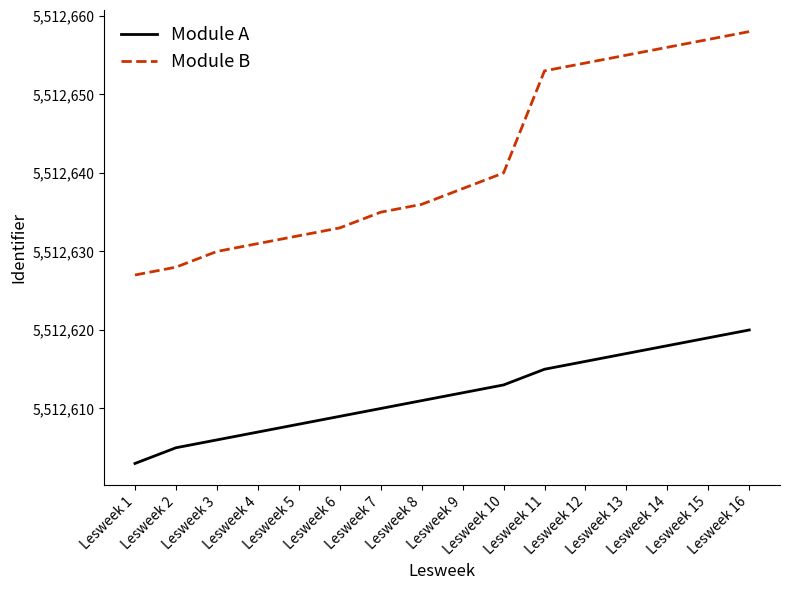

Rank the series by their maximum value, from lowest to highest.

Module A, Module B